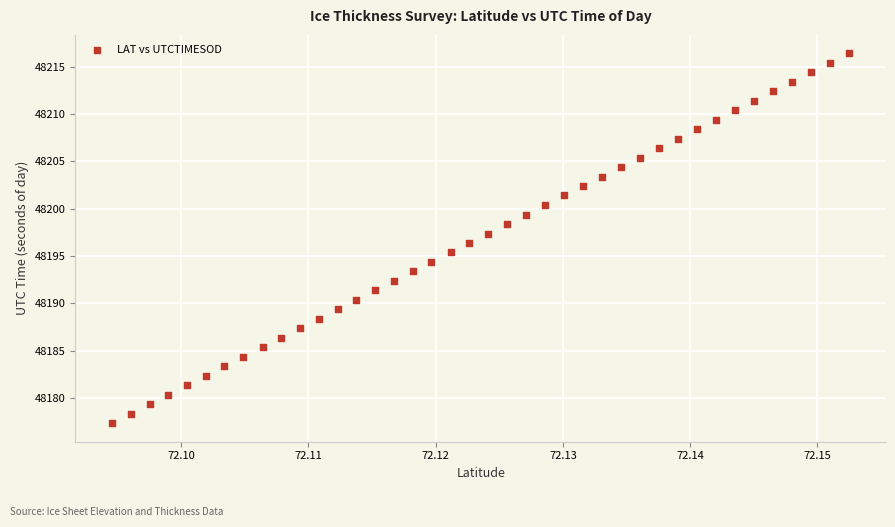

What is the range of Y values (max minus min)?

39.1